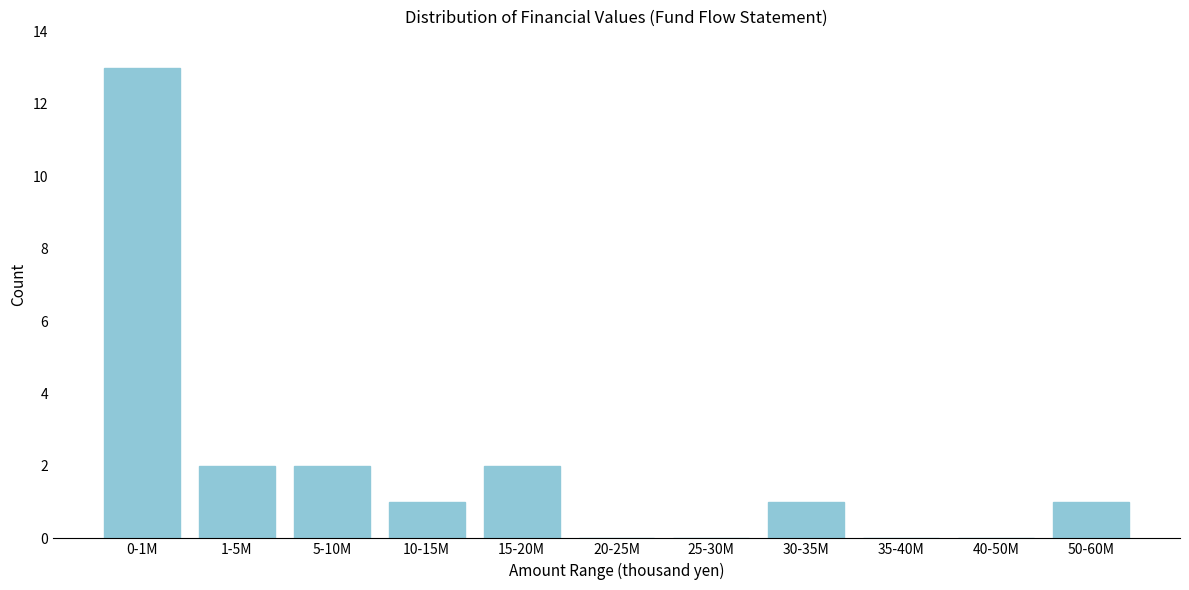

Reading left to right, transcribe all the data shown in this chart.

0-1M=13	1-5M=2	5-10M=2	10-15M=1	15-20M=2	20-25M=0	25-30M=0	30-35M=1	35-40M=0	40-50M=0	50-60M=1